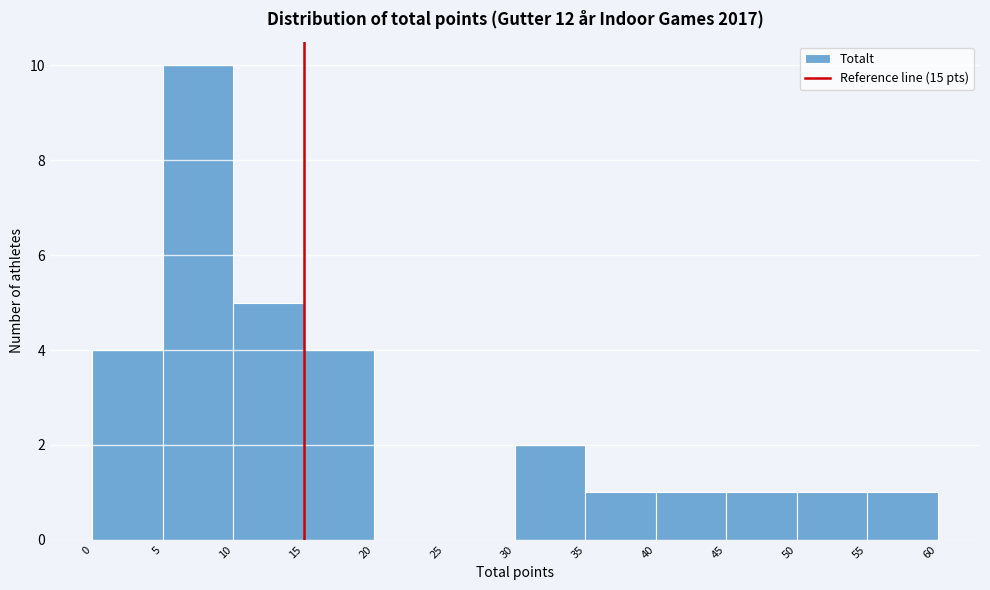

Over which range of the x-axis is the bar tallest?

5 to 10